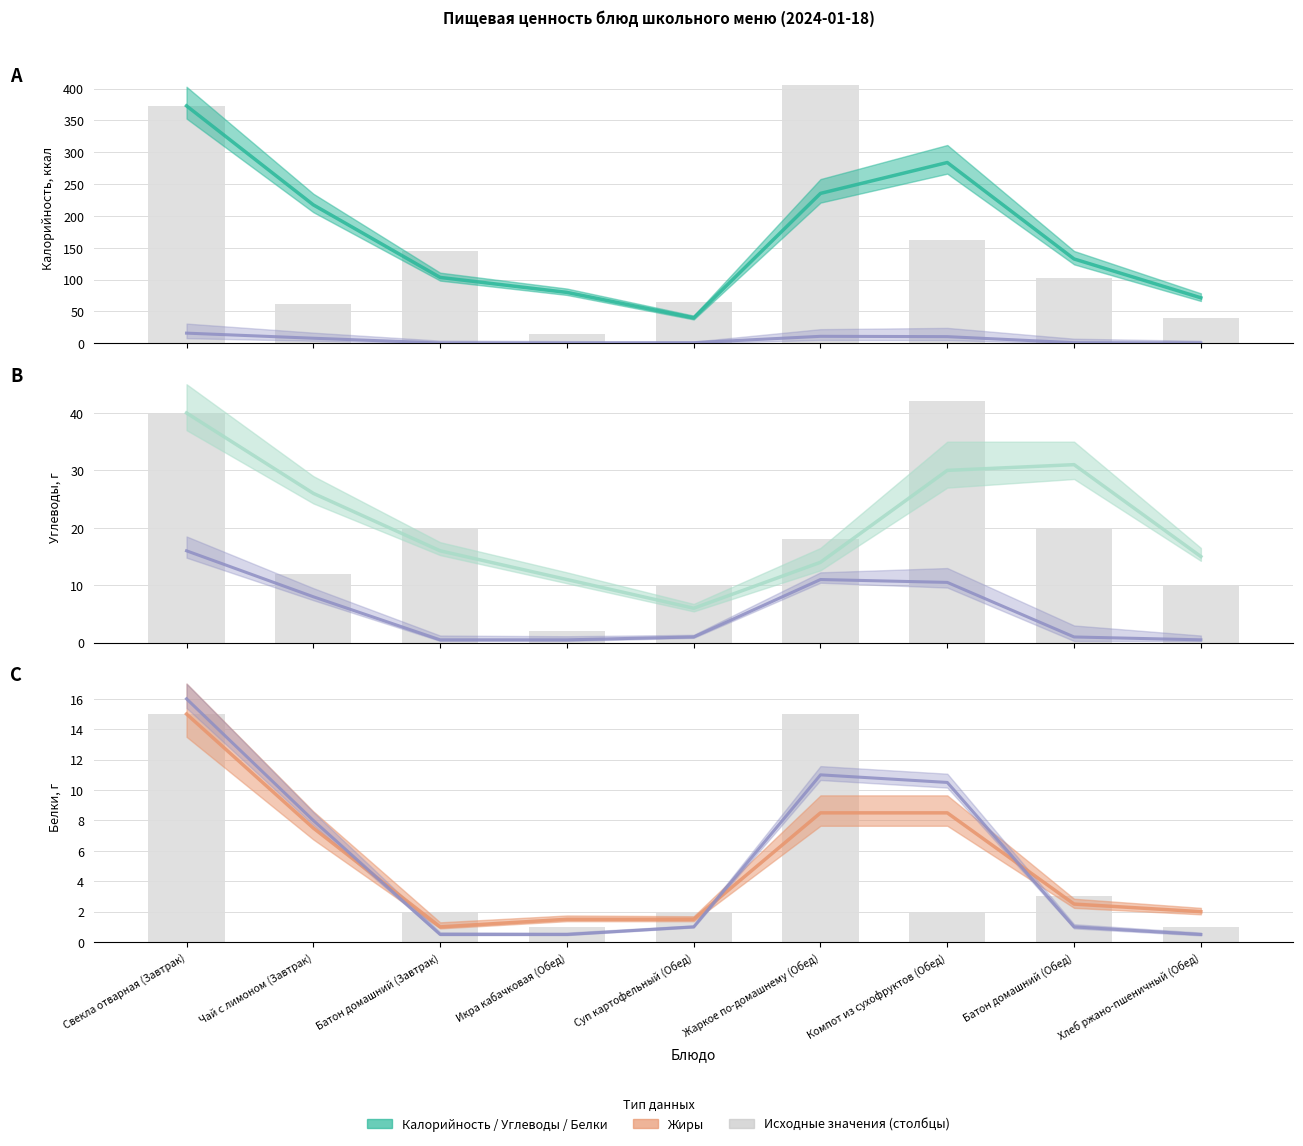

How many groups of bars are there?

9